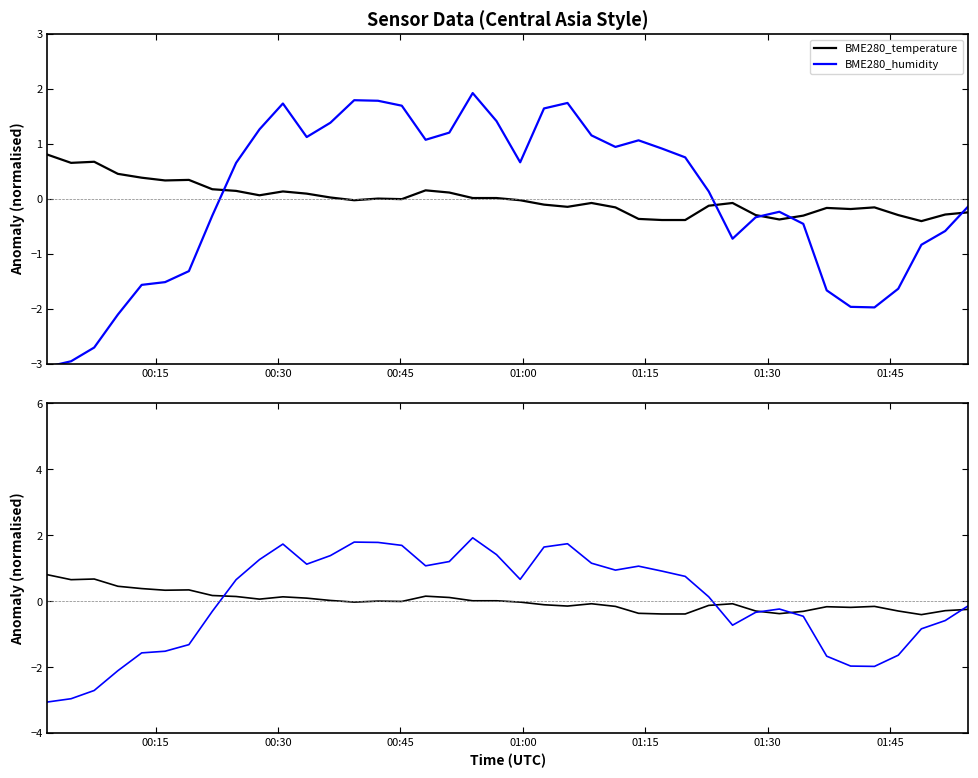

What is the greatest value displayed?

1.9